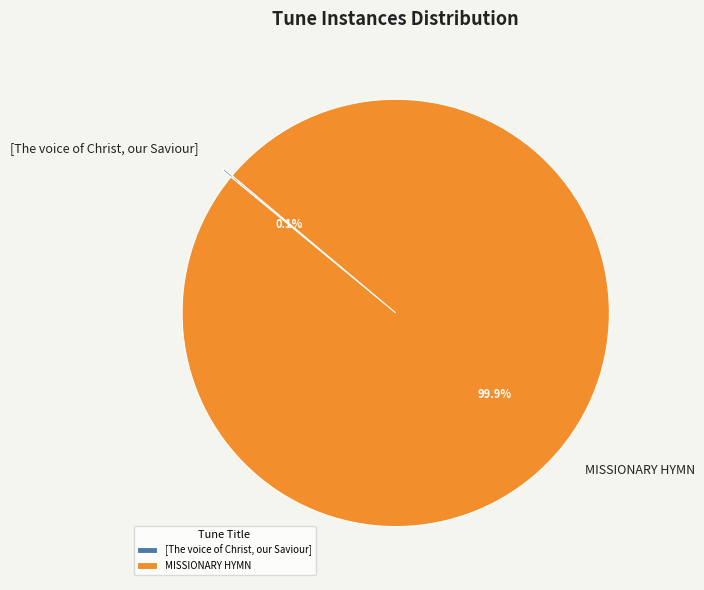

What portion of the pie excludes MISSIONARY HYMN?

0.1%